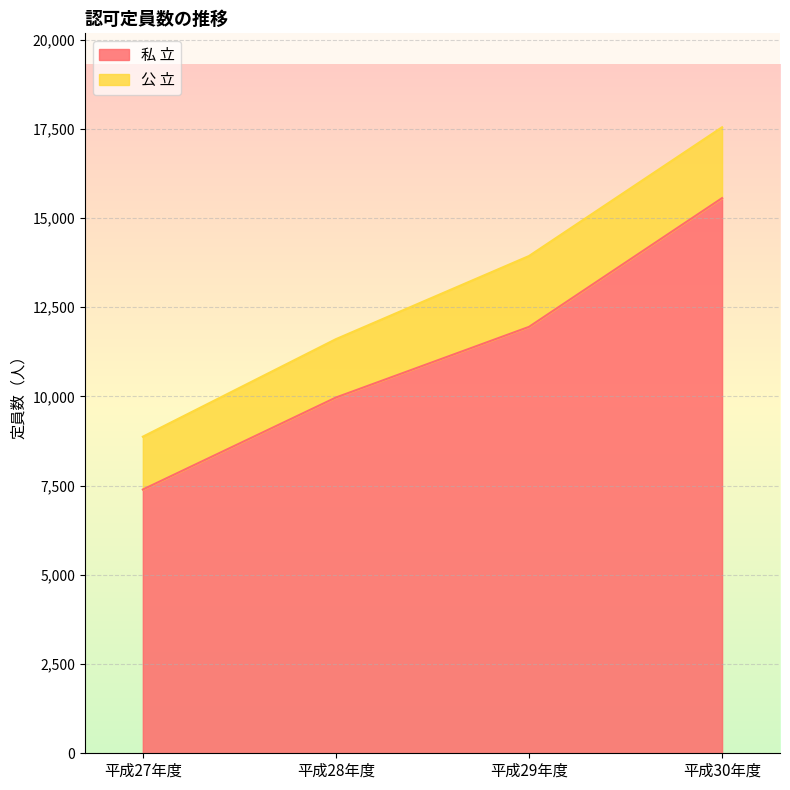

What is the label of the 1st point from the left?

平成27年度